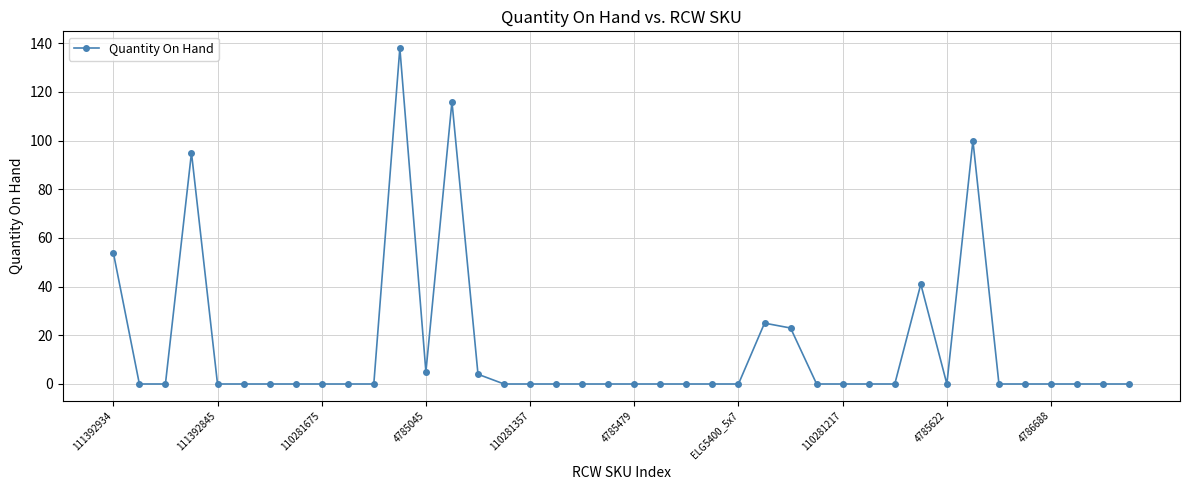

True or false: the data has more than 2 interior local peaks.

True